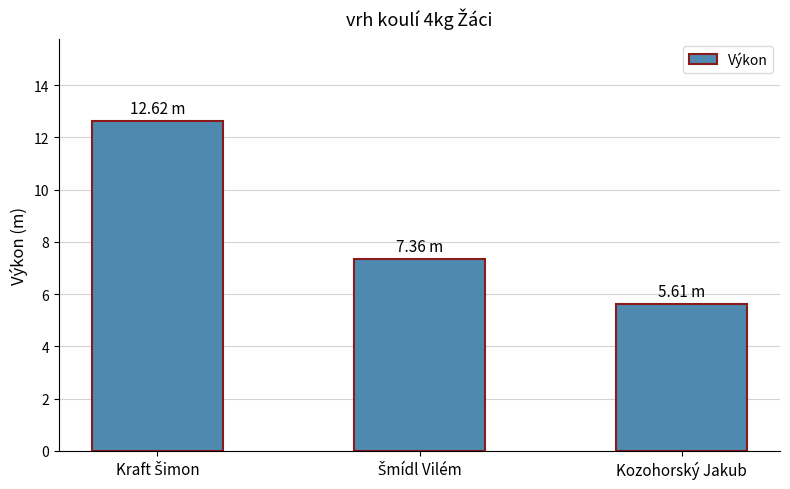

What is the smallest value displayed?

5.6